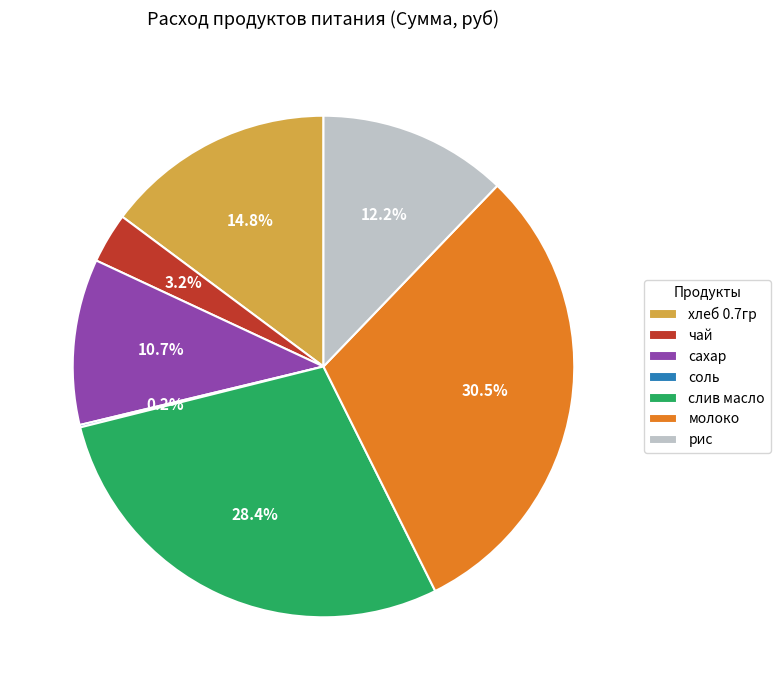

To the nearest percent, what percentage of the pie is хлеб 0.7гр?

15%